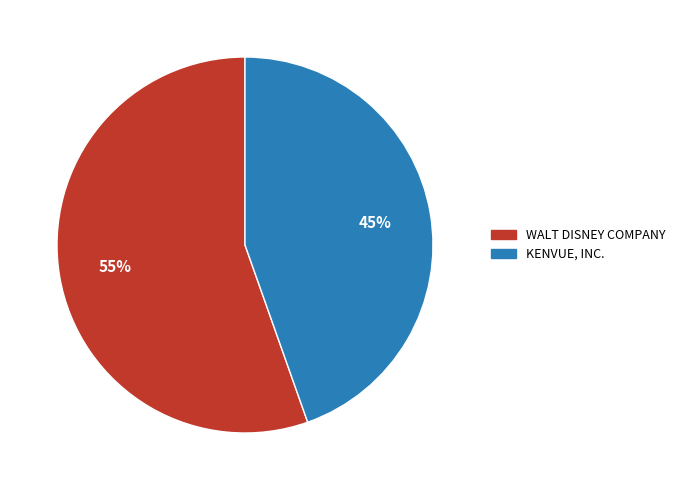

What percentage is the KENVUE, INC. slice, to the nearest percent?

45%